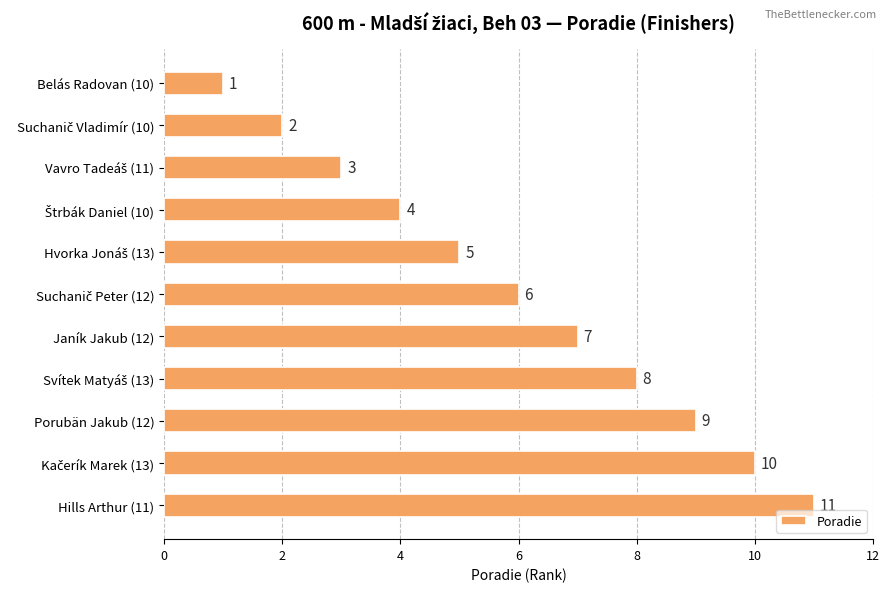

Does the chart contain stacked bars?

No